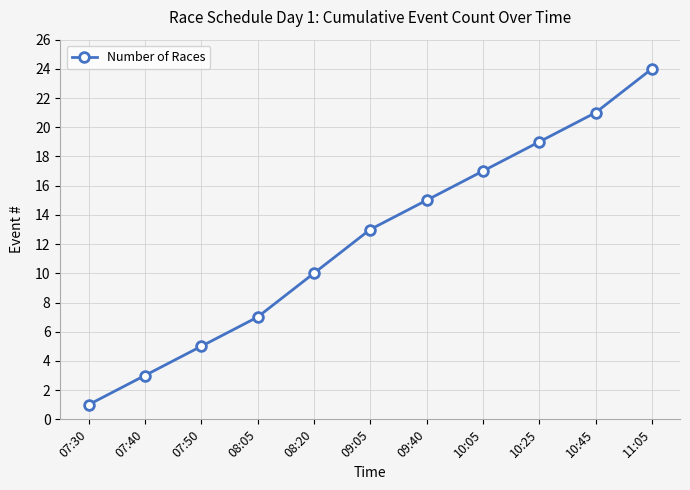

True or false: there are more than 1 points higher than both neighbors.

False